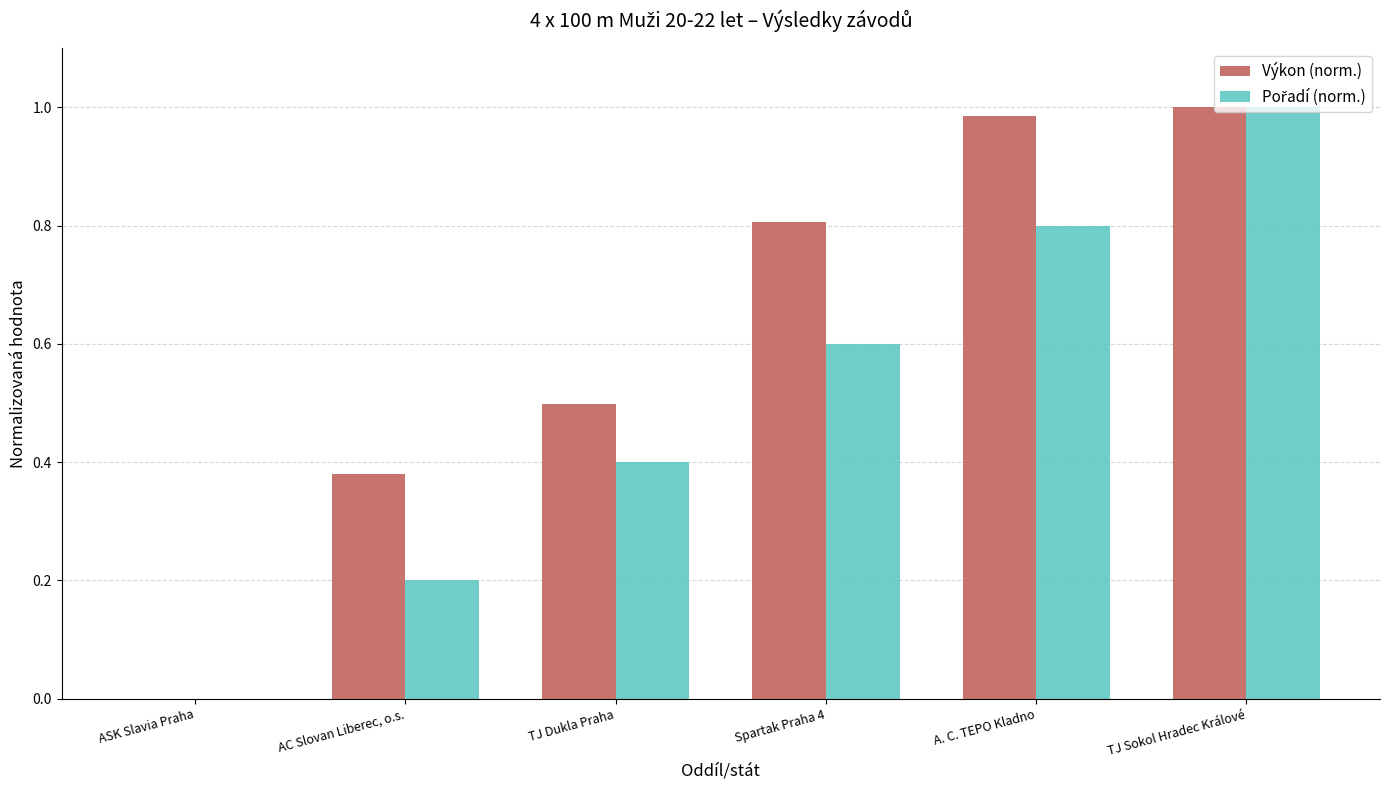

Between ASK Slavia Praha and AC Slovan Liberec, o.s., which series saw the biggest shift?

Výkon (norm.)